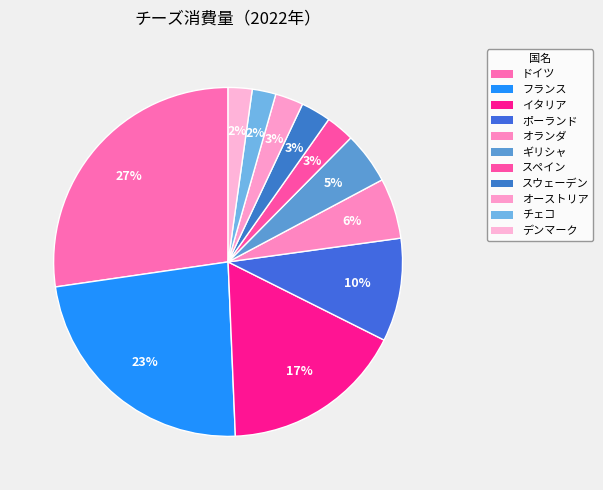

How many slices are in this pie chart?

11